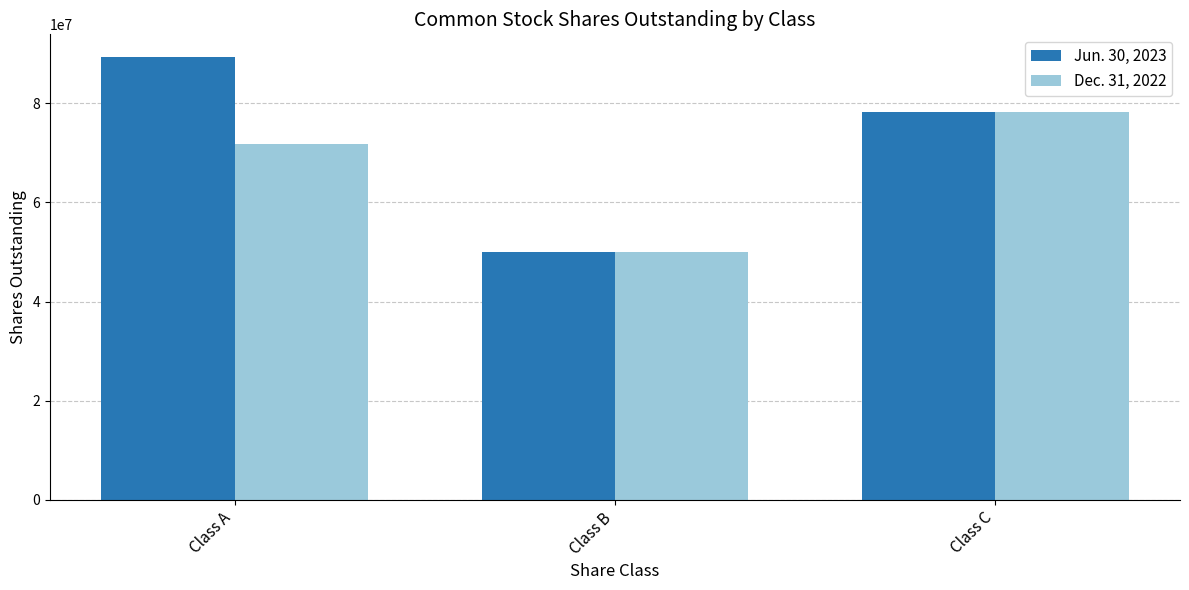

Which series changed the most between Class A and Class B?

Jun. 30, 2023